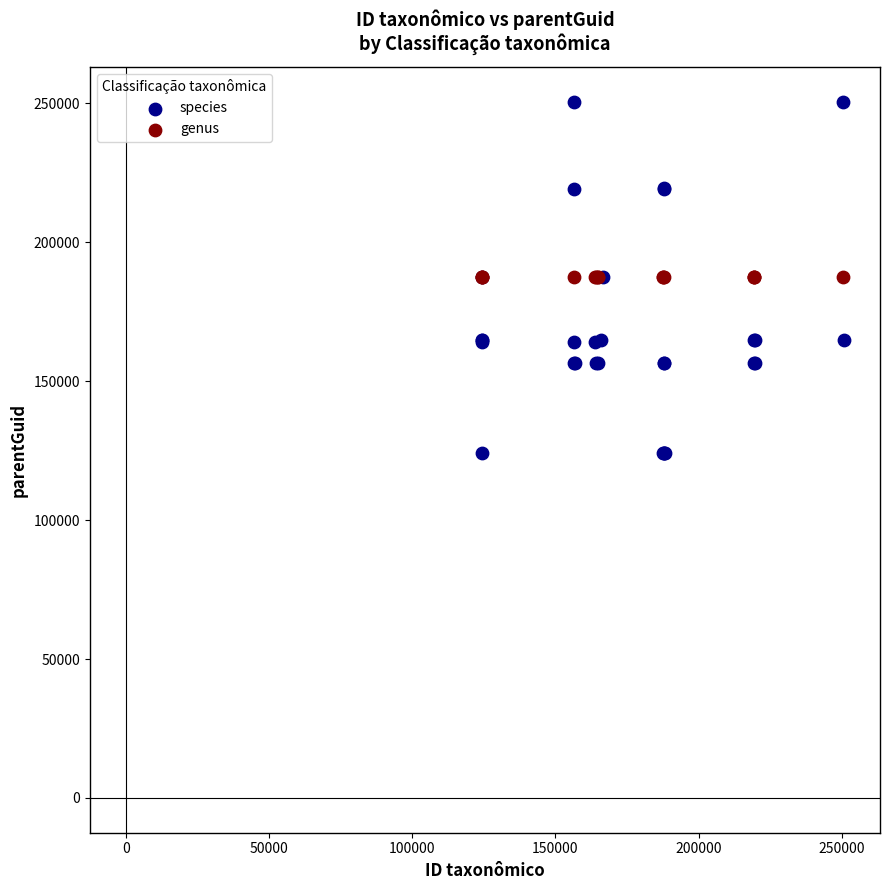

Which series reaches the minimum Y coordinate?

species